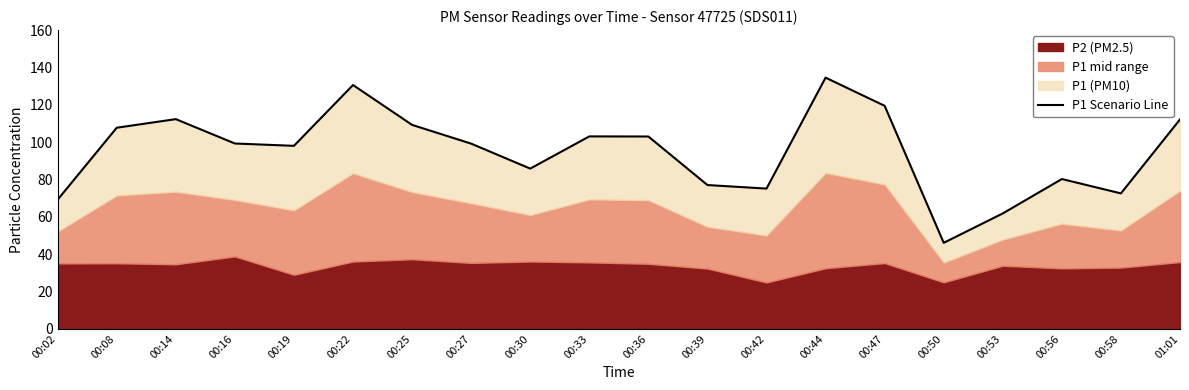

What is the difference between the maximum and minimum values?

88.5